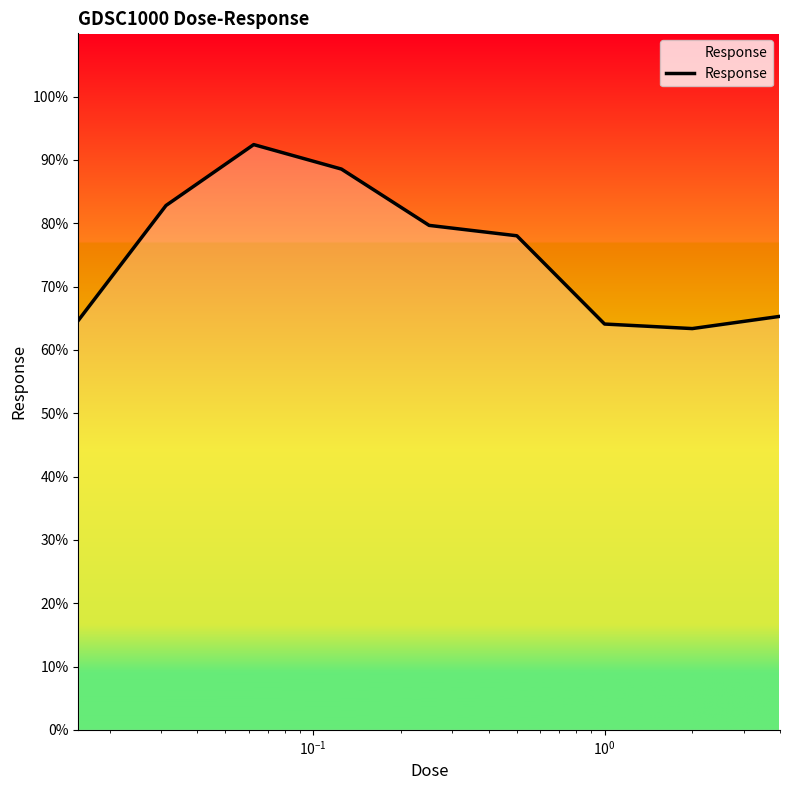

What is the greatest value displayed?

92.4